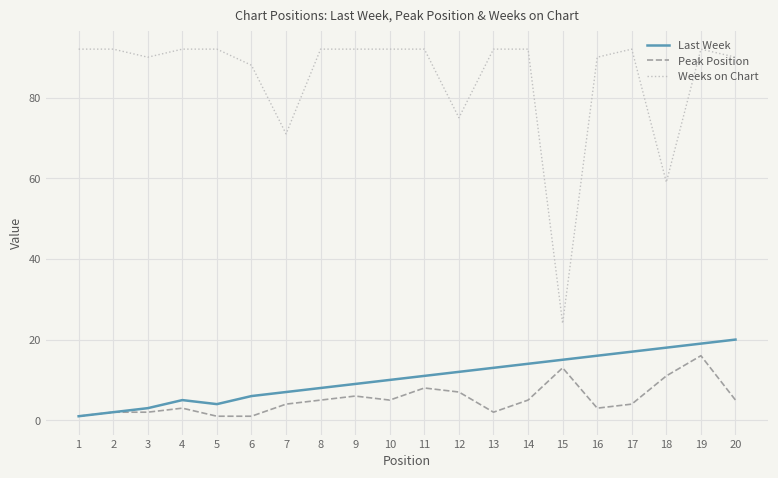

Which category has the highest value in the Last Week series?

20